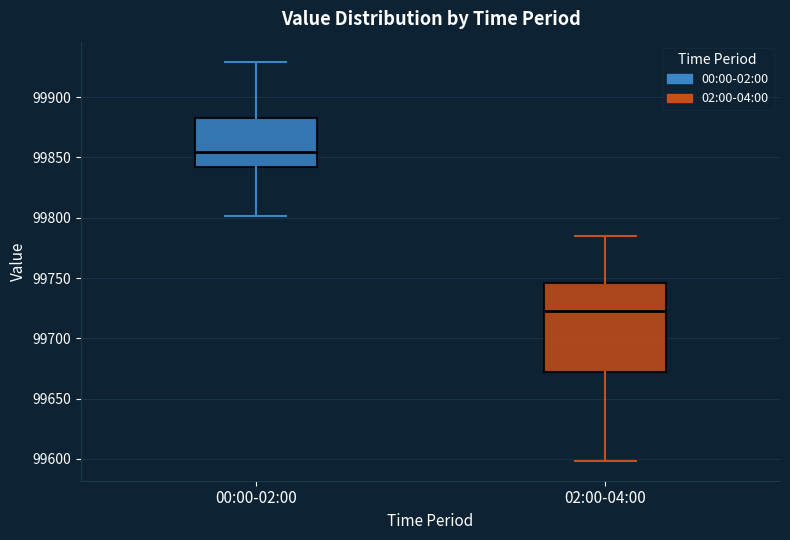

Reading left to right, read every box against the y-axis: the position of its median line, the range the box covers, and the ends of its whiskers. The values are not printed on the chart, so give them approximately, as read against the axis.

00:00-02:00: median 99855, box 99840 to 99885, whiskers 99800 to 99930
02:00-04:00: median 99720, box 99670 to 99745, whiskers 99600 to 99785